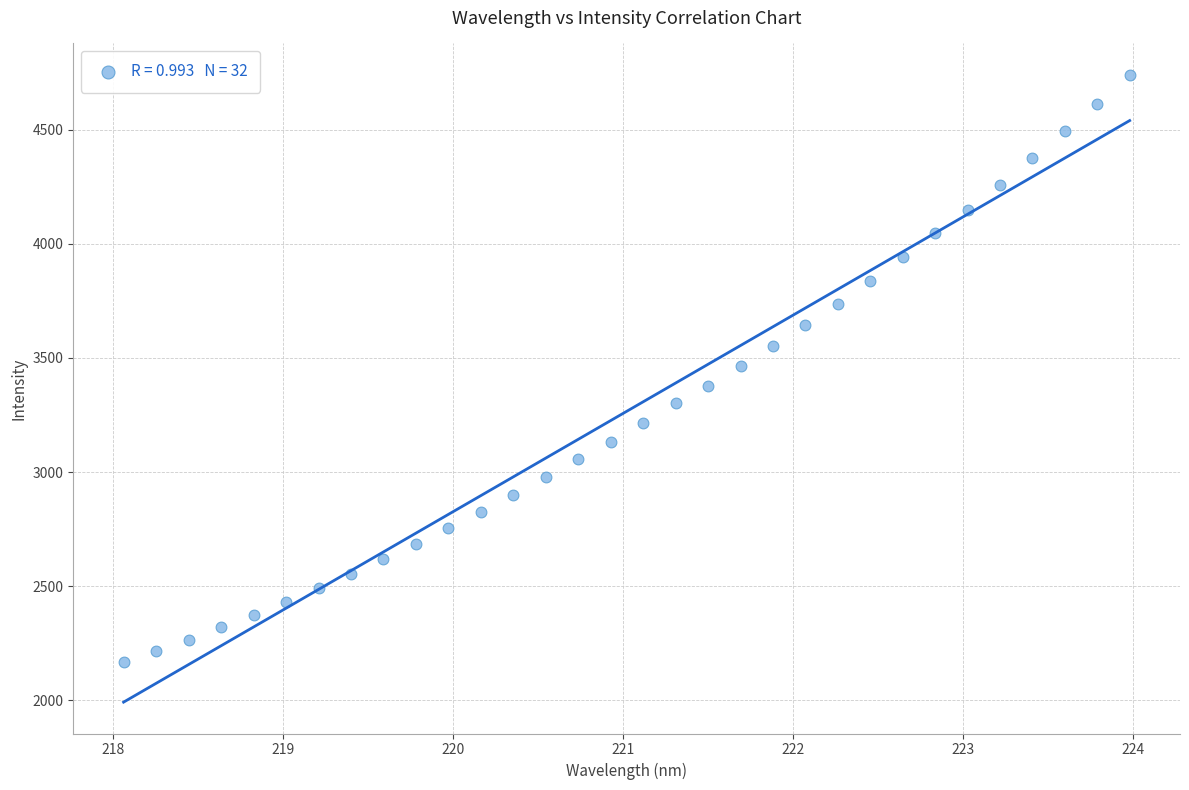

What is the range of X values (max minus min)?

5.9